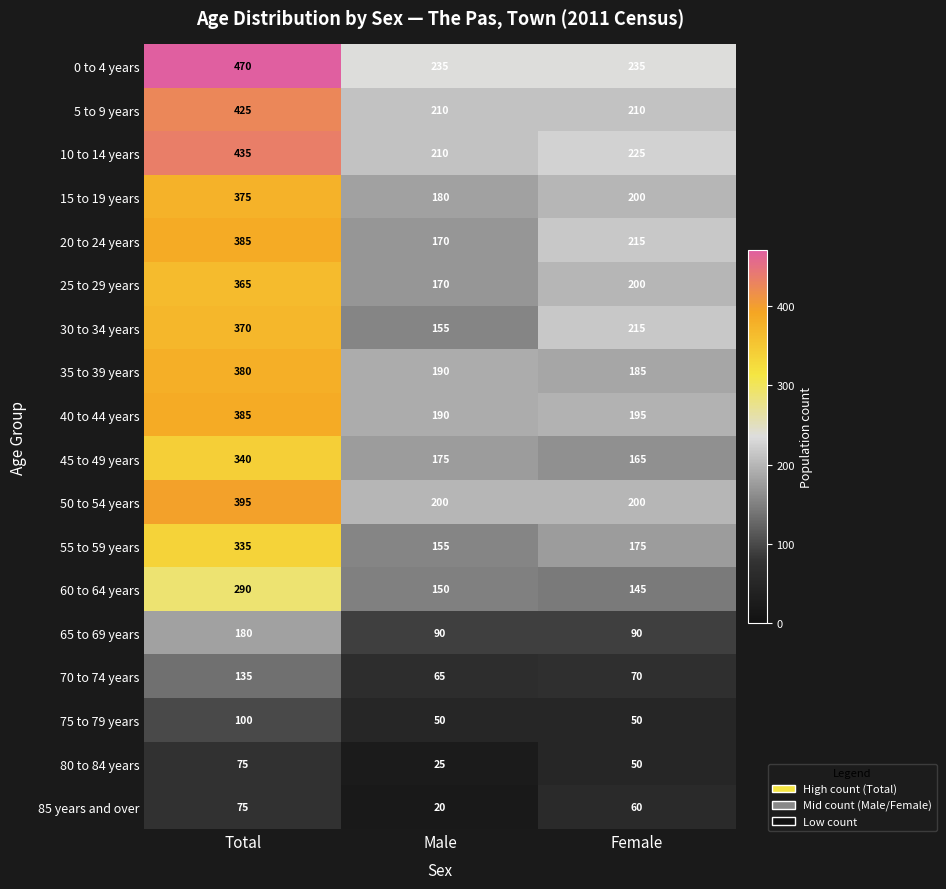

Between Total and Male, which series saw the biggest shift?

0 to 4 years